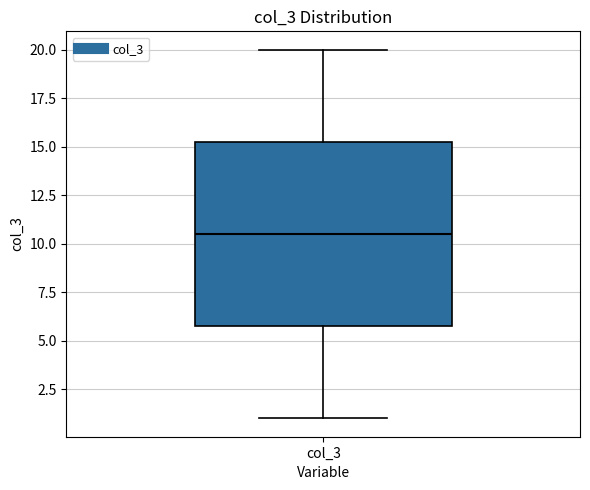

Read this box plot against the y-axis: the position of the median line, the range covered by the box, and the ends of both whiskers. The values are not printed on the chart, so give them approximately, as read against the axis.

median 10.5, box 6.0 to 15.5, whiskers 1.0 to 20.0